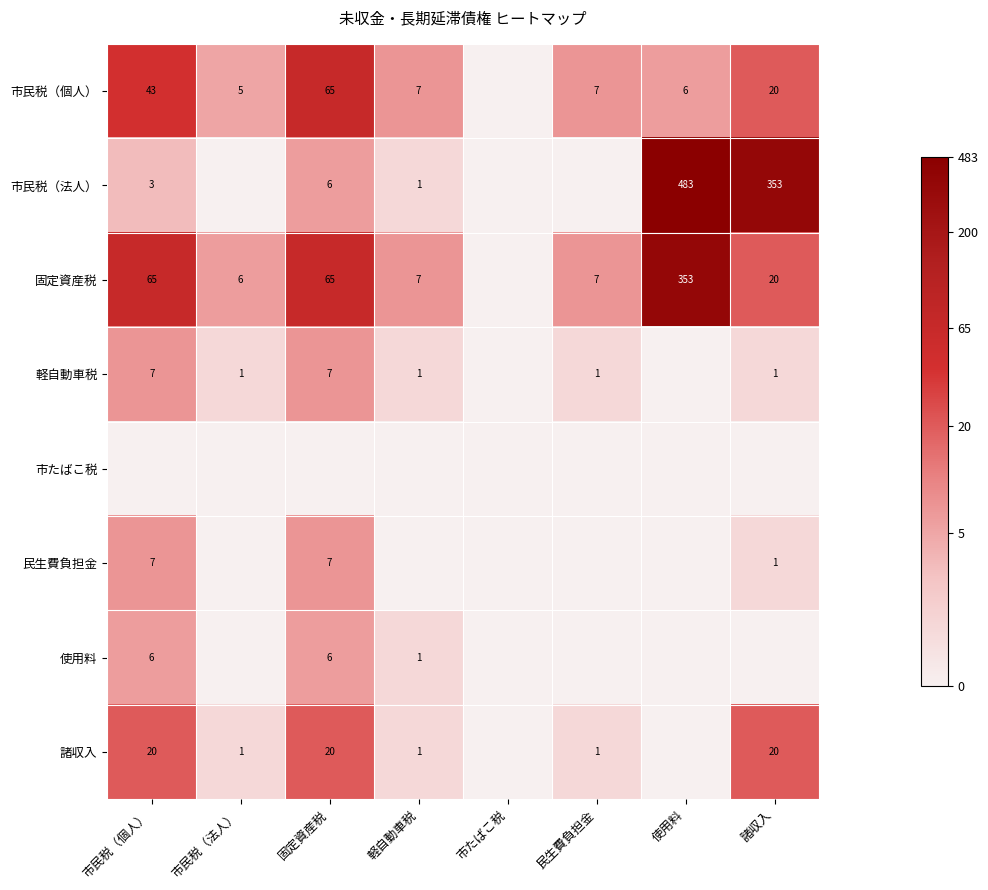

What is the difference between the 固定資産税 values at 民生費負担金 and 諸収入?

13